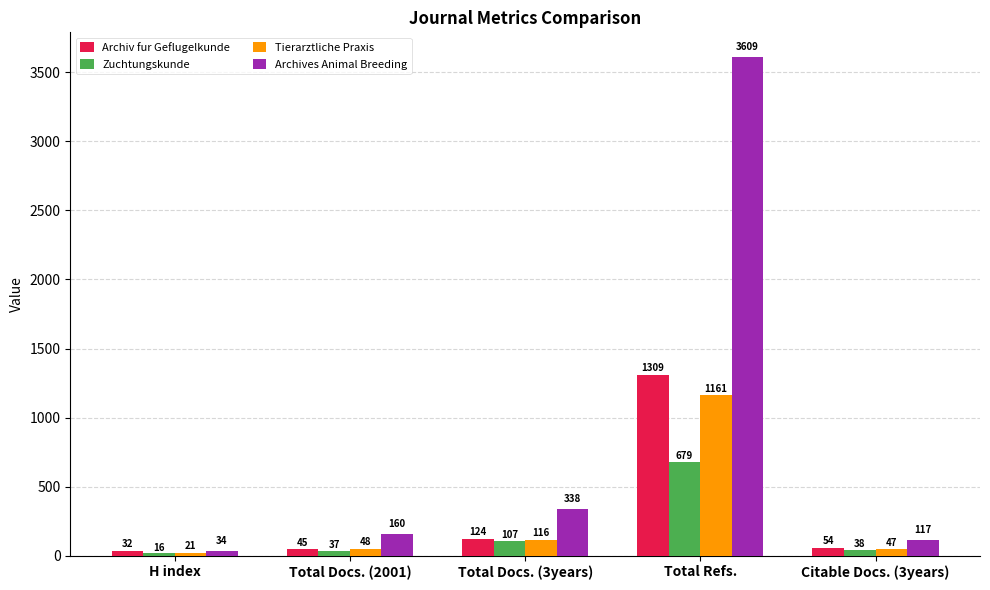

What is the average value of the Archives Animal Breeding series?

852